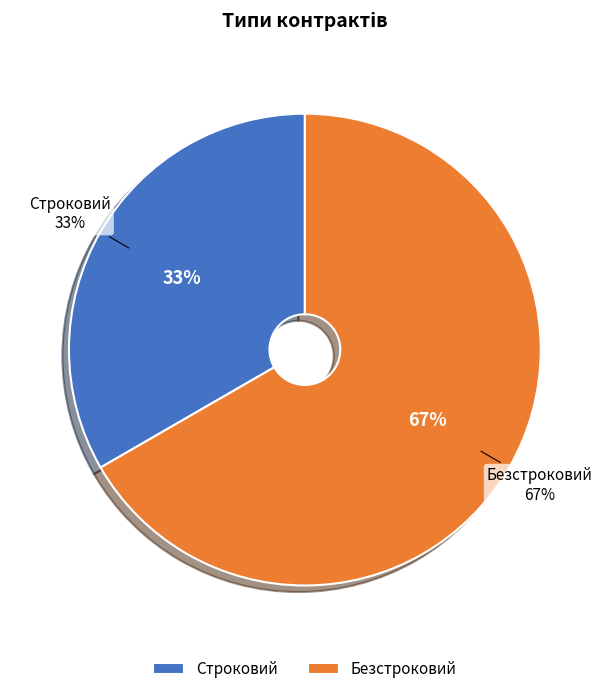

What portion of the pie excludes Строковий?

66.7%